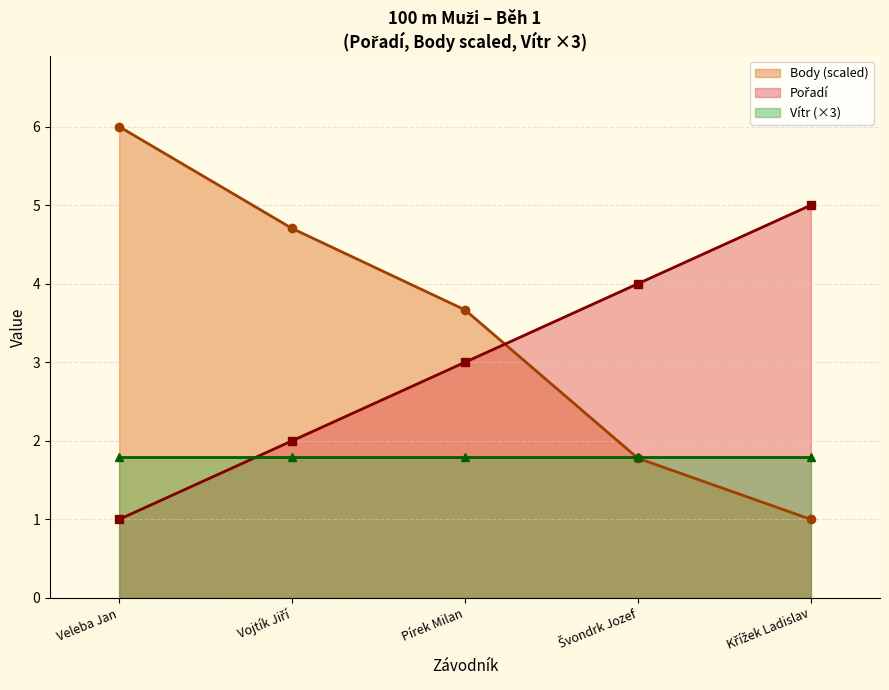

Does the chart display data point markers on the line(s)?

Yes